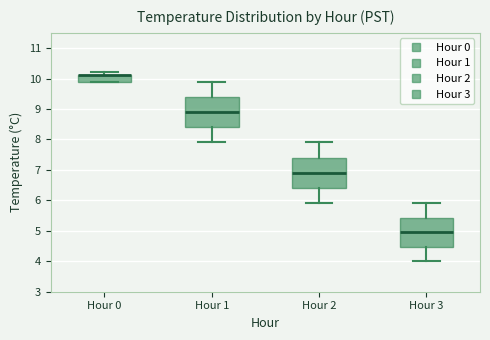

Reading left to right, read every box against the y-axis: the position of its median line, the range the box covers, and the ends of its whiskers. The values are not printed on the chart, so give them approximately, as read against the axis.

Hour 0: median 10.1 (drawn on the box's upper edge), box 9.9 to 10.1, whiskers 9.9 to 10.2
Hour 1: median 8.9, box 8.4 to 9.4, whiskers 7.9 to 9.9
Hour 2: median 6.9, box 6.4 to 7.4, whiskers 5.9 to 7.9
Hour 3: median 5.0, box 4.5 to 5.4, whiskers 4.0 to 5.9